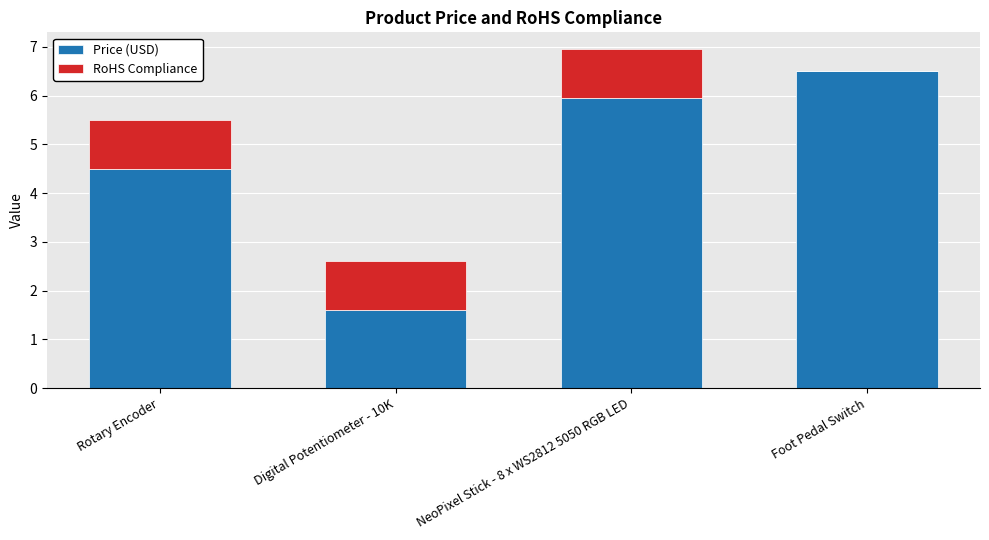

Reading left to right, list the values for the Price (USD) series.

Rotary Encoder=4.5	Digital Potentiometer - 10K=1.6	NeoPixel Stick - 8 x WS2812 5050 RGB LED=6.0	Foot Pedal Switch=6.5